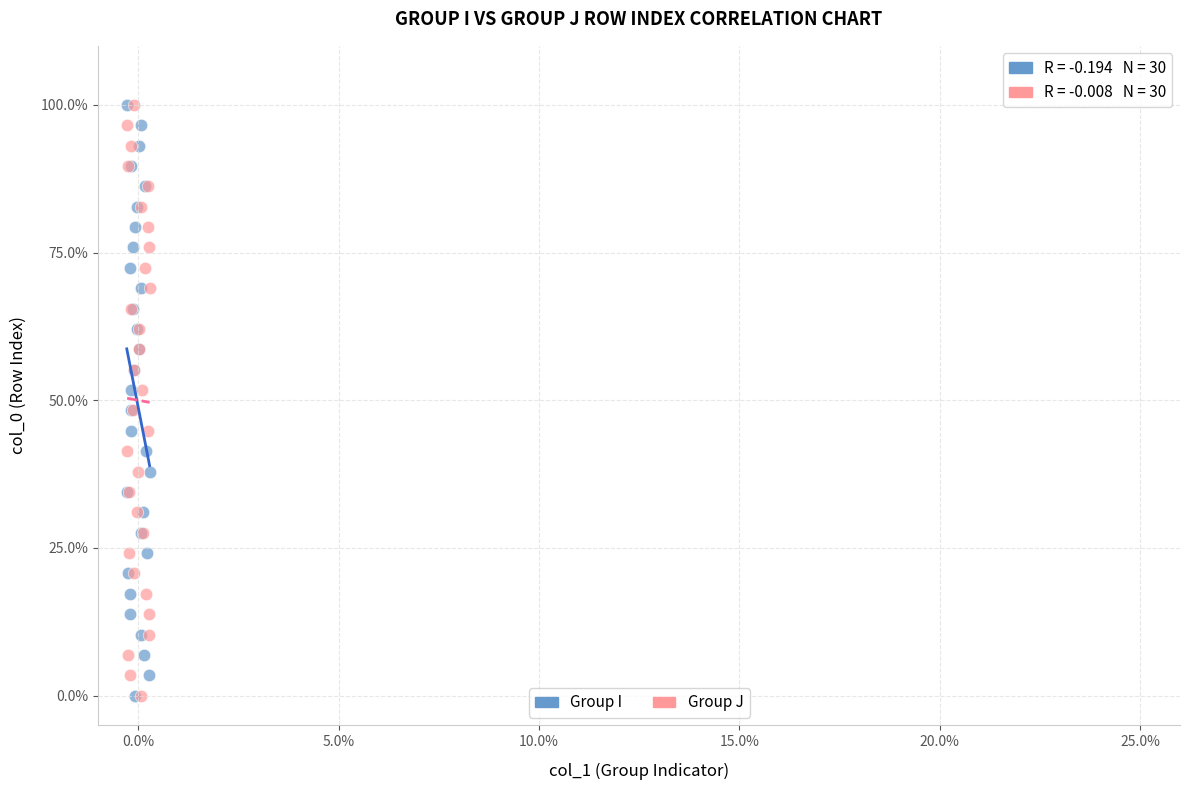

What are all the series names shown in the legend?

Group I, Group J